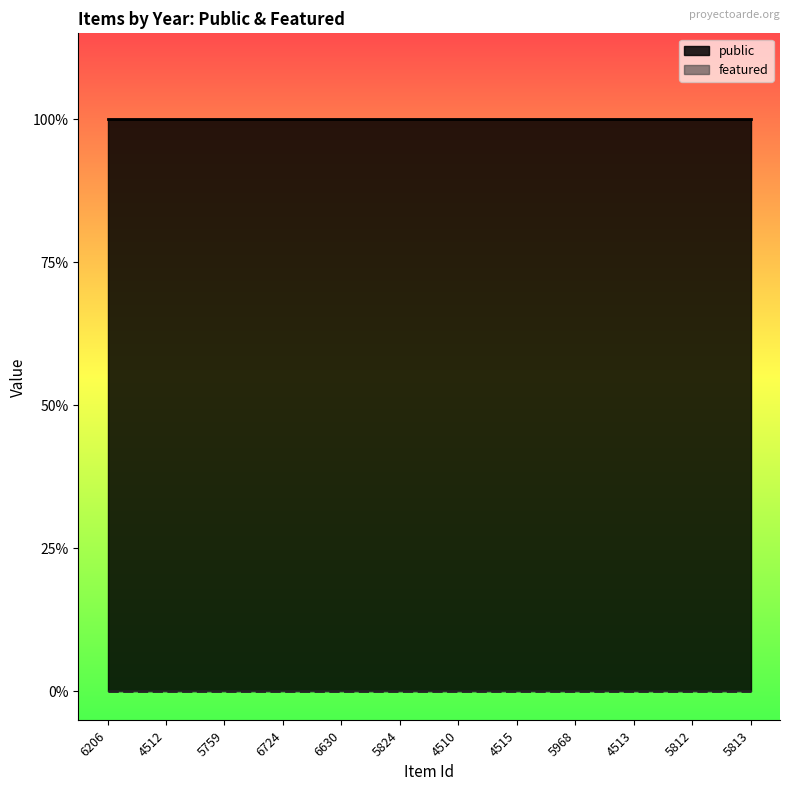

What position from the right is 5759?

10